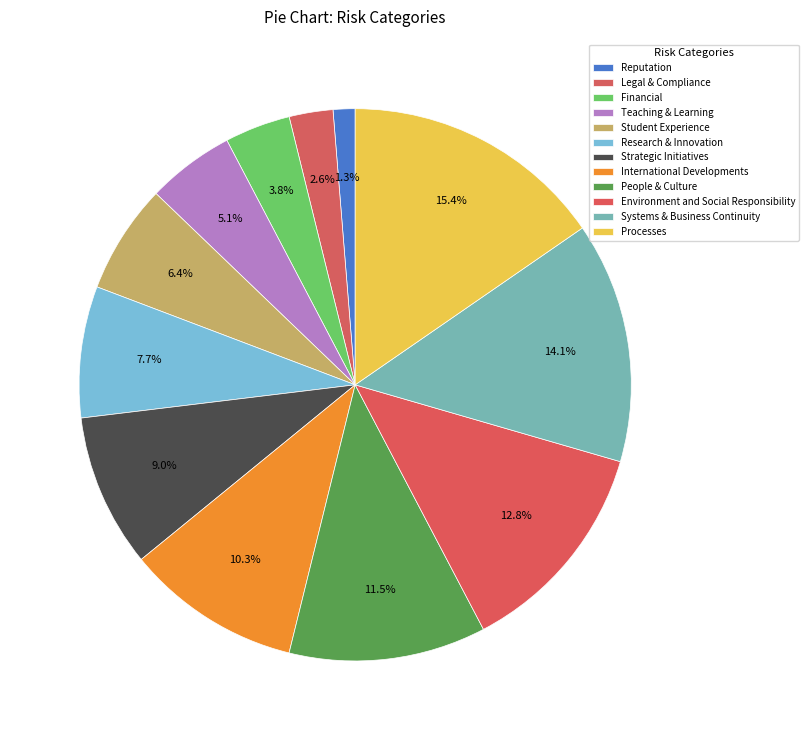

To the nearest percent, what percentage of the pie is Teaching & Learning?

5%